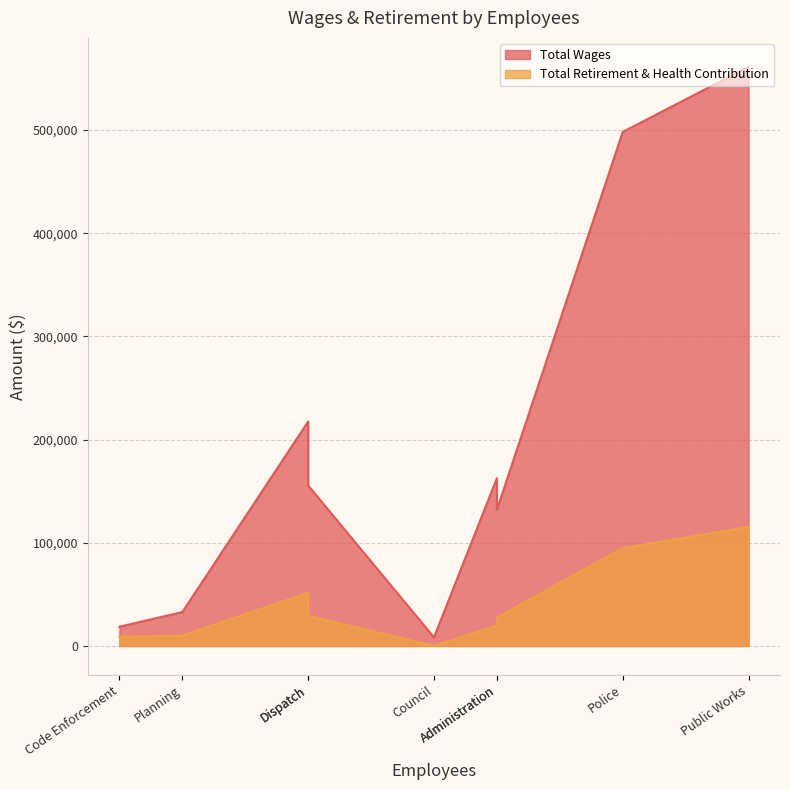

What is the sum of the Total Retirement & Health Contribution values at Code Enforcement and Dispatch?

38384